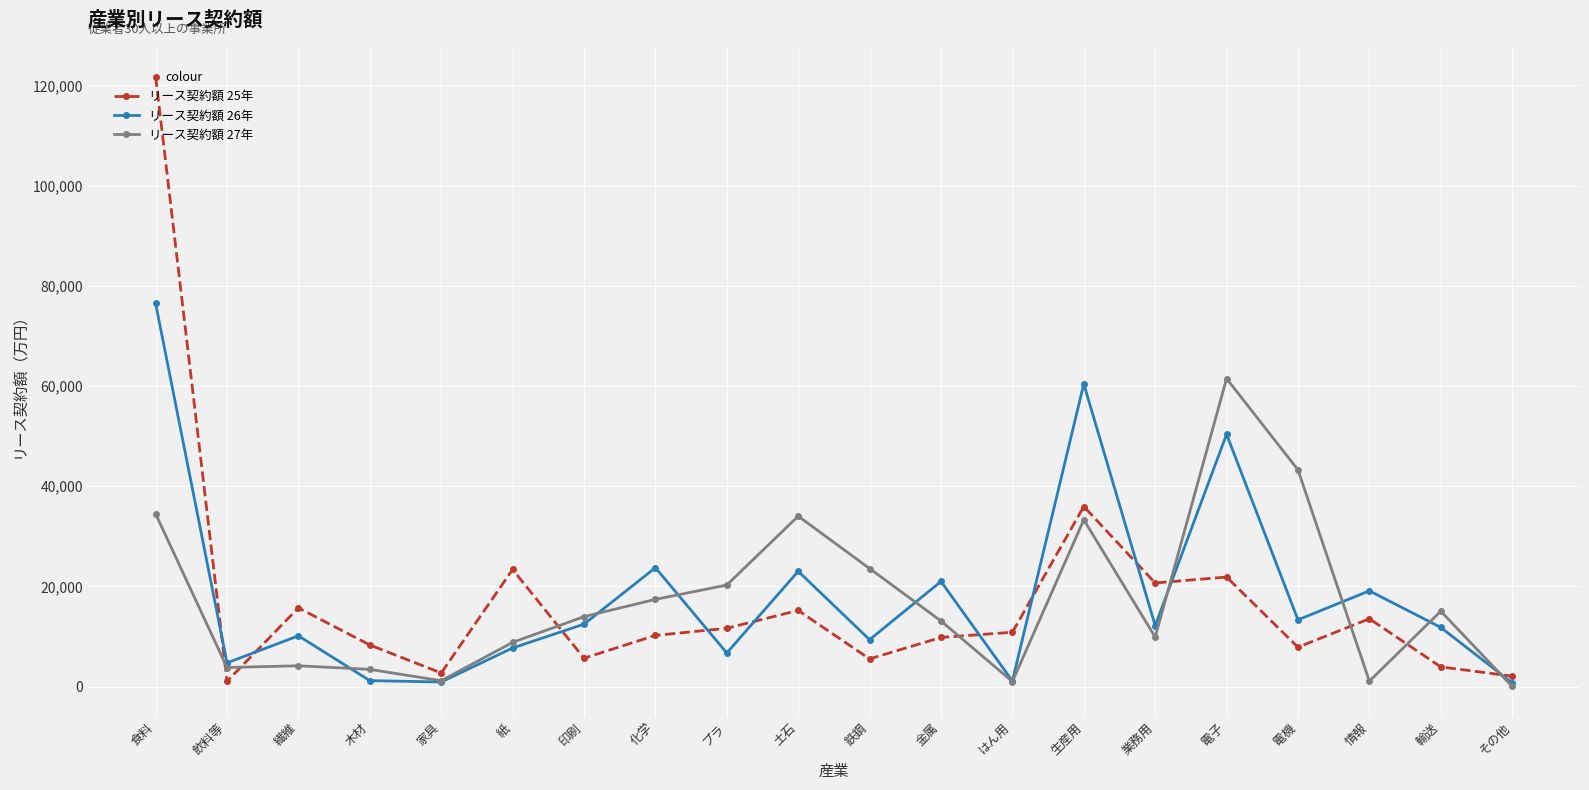

Which series has the widest spread of values?

リース契約額 25年